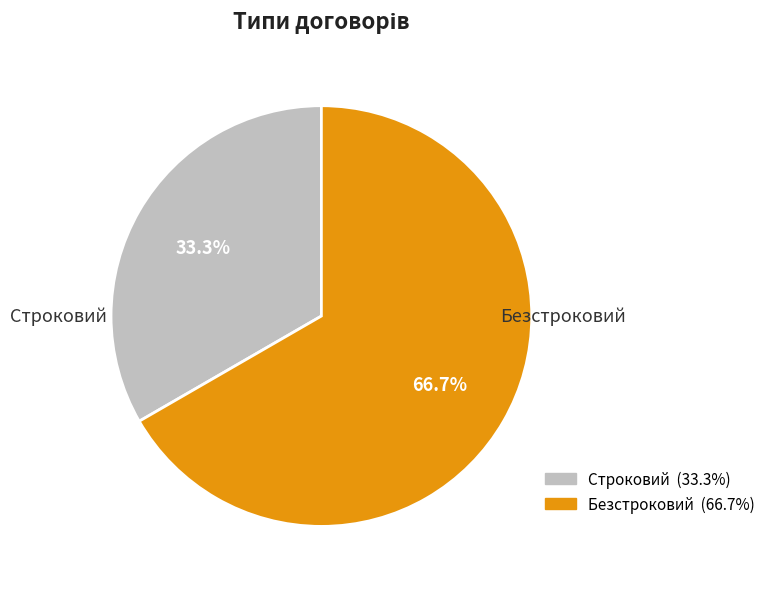

How many slices are in this pie chart?

2